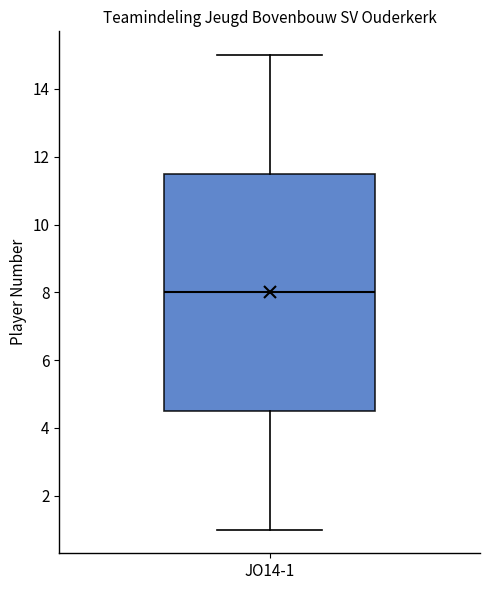

Transcribe this box plot: give where the median line is, the range the box spans, and where the two whiskers end, as read against the y-axis. The values are not printed on the chart, so give them approximately, as read against the axis.

median 8.0, box 4.6 to 11.6, whiskers 1.0 to 15.0